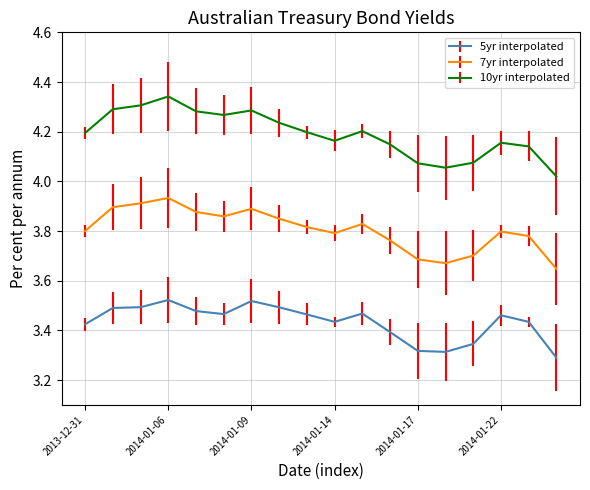

Which series has the largest total across all categories?

10yr interpolated